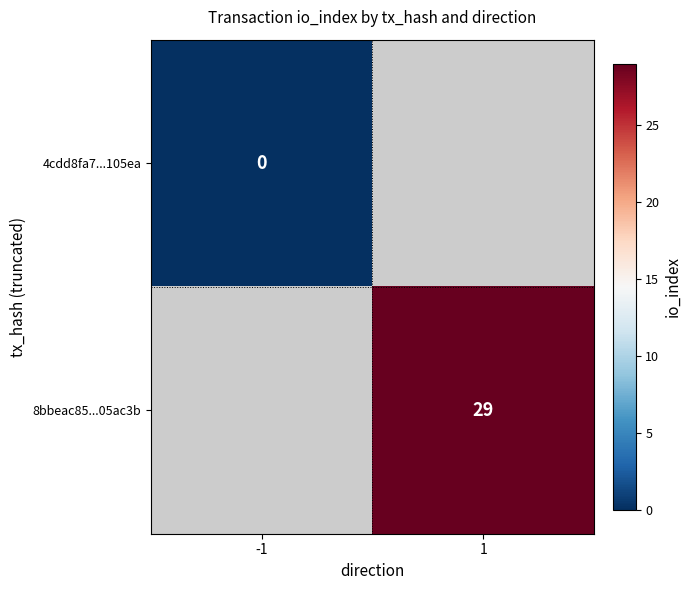

How many series are shown in this chart?

2